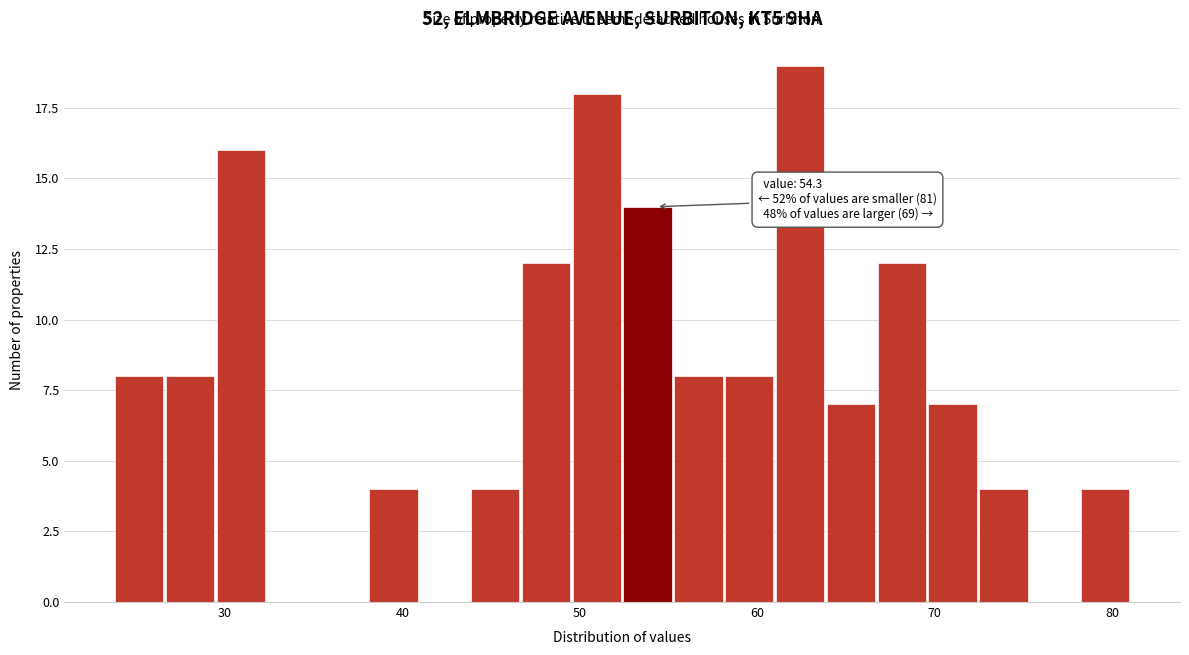

Around what value on the x-axis is the tallest bar? Give the approximate position of its centre, as read against the axis.

62